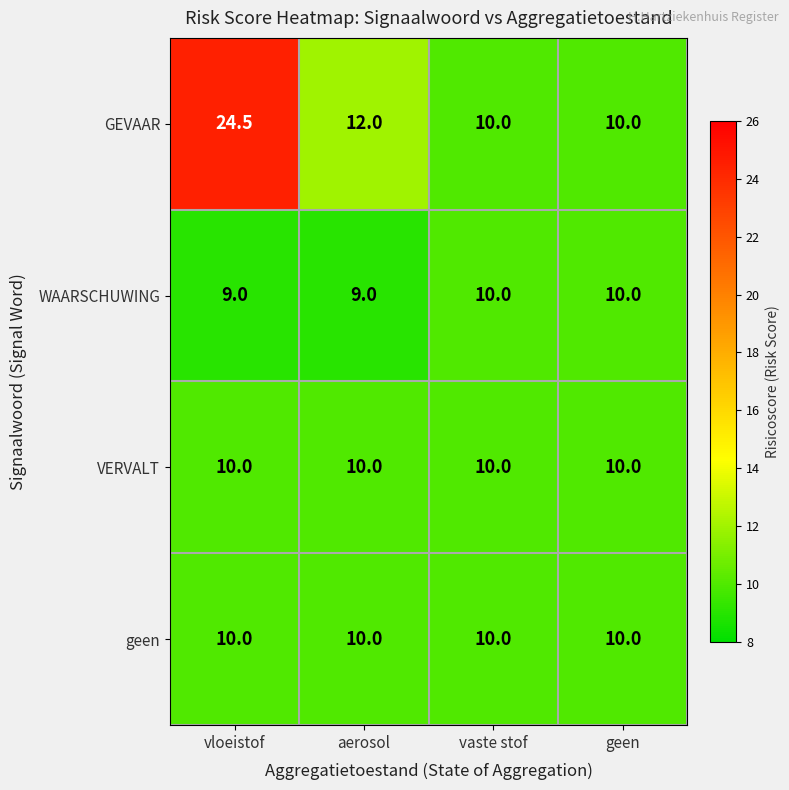

Which category has the highest value across all series?

vloeistof